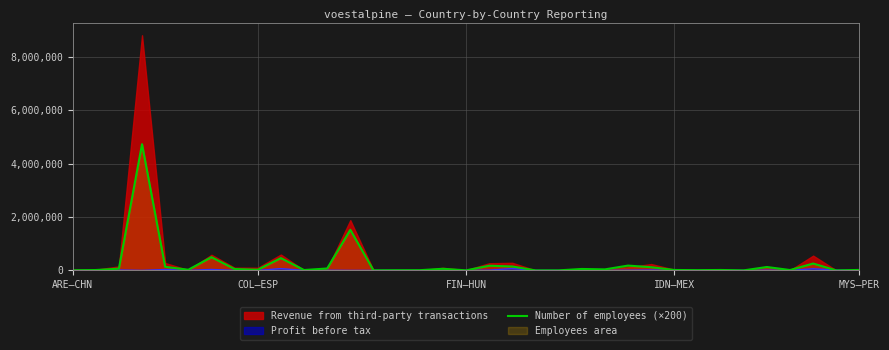

How many lines are shown in the chart?

1